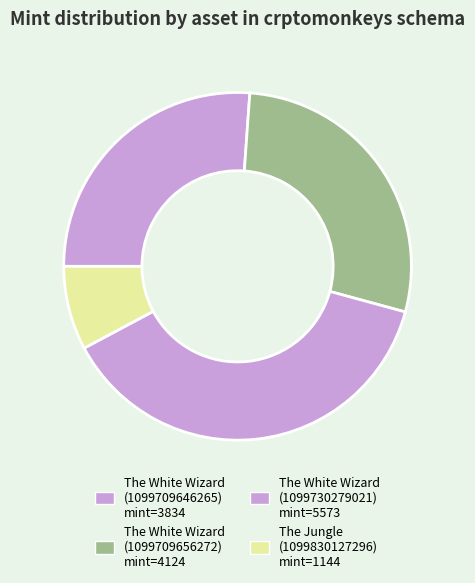

Which category has the biggest portion of the pie?

The White Wizard (1099730279021)